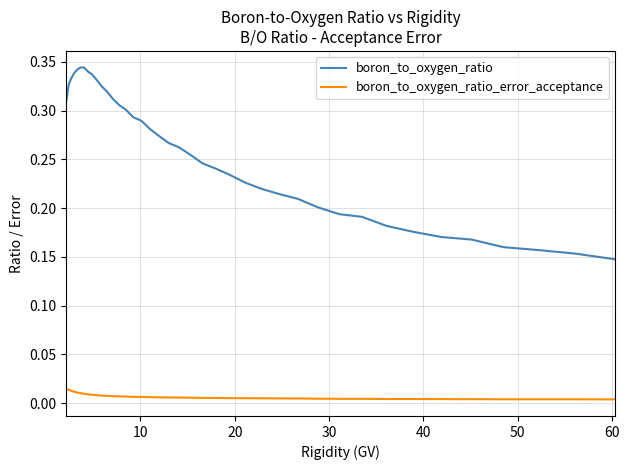

True or false: boron_to_oxygen_ratio and boron_to_oxygen_ratio_error_acceptance cross at least once.

False